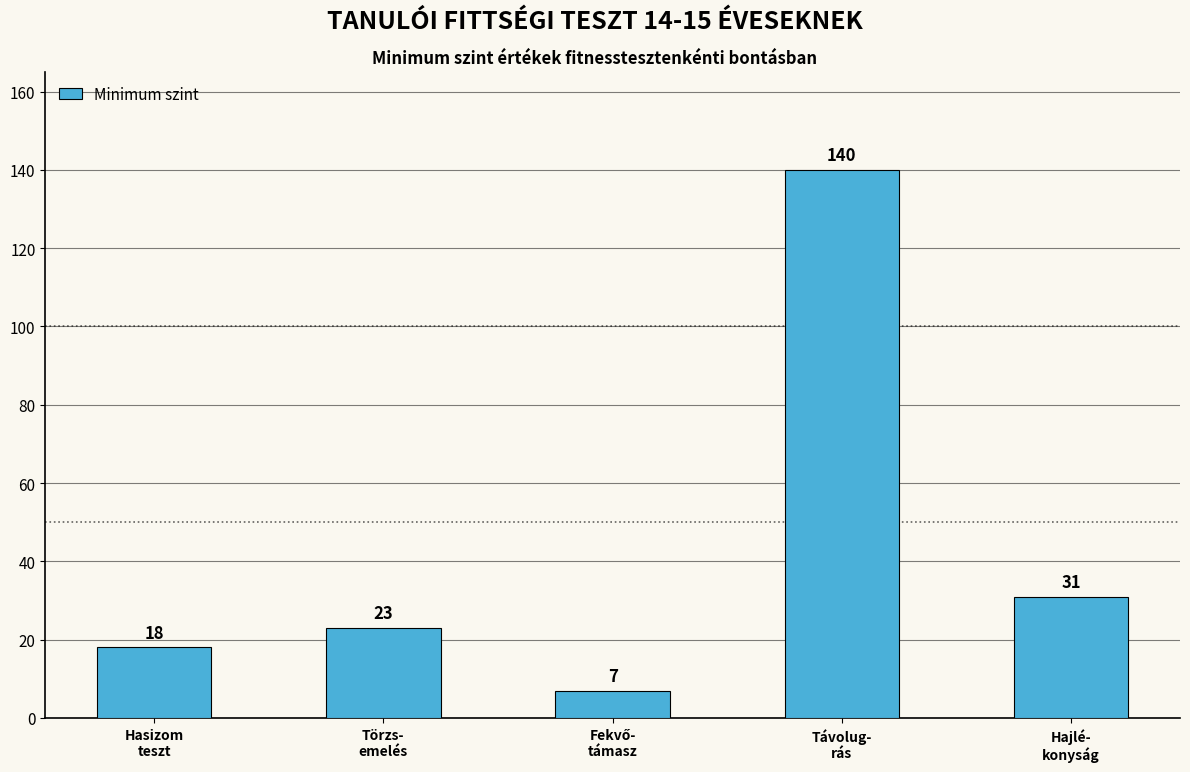

What is the label of the 5th bar from the right?

Hasizom
teszt